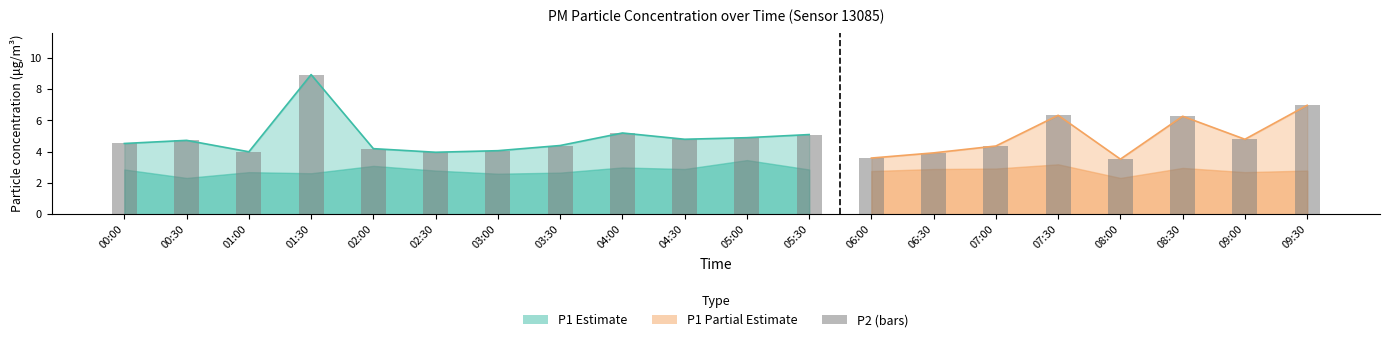

At 03:30, list the series in order from smallest to largest.

P2, P1